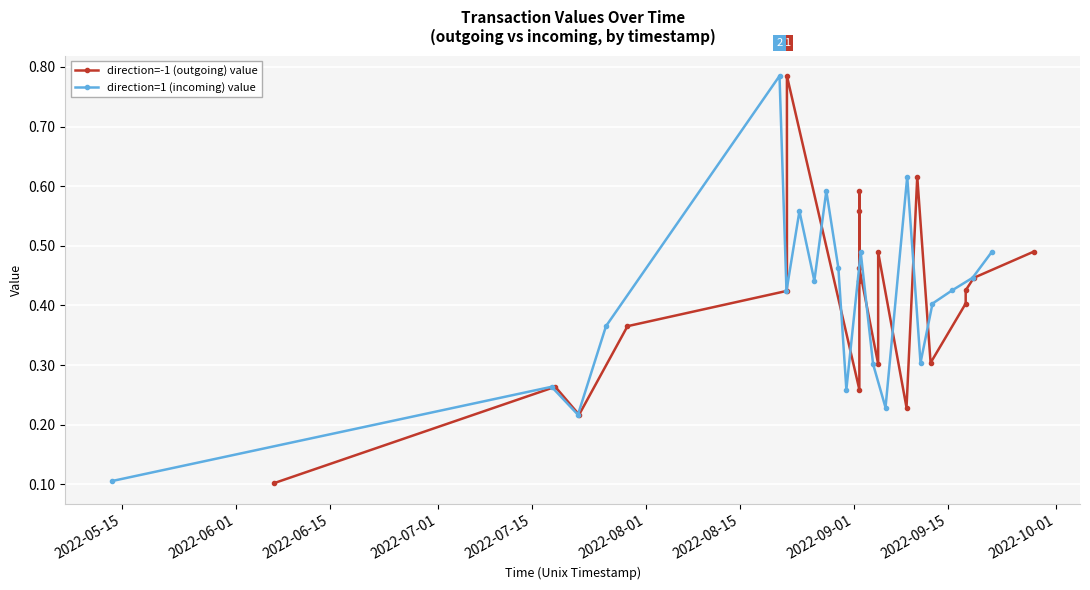

How many interior local valleys does the direction=1 (incoming) value series have?

6